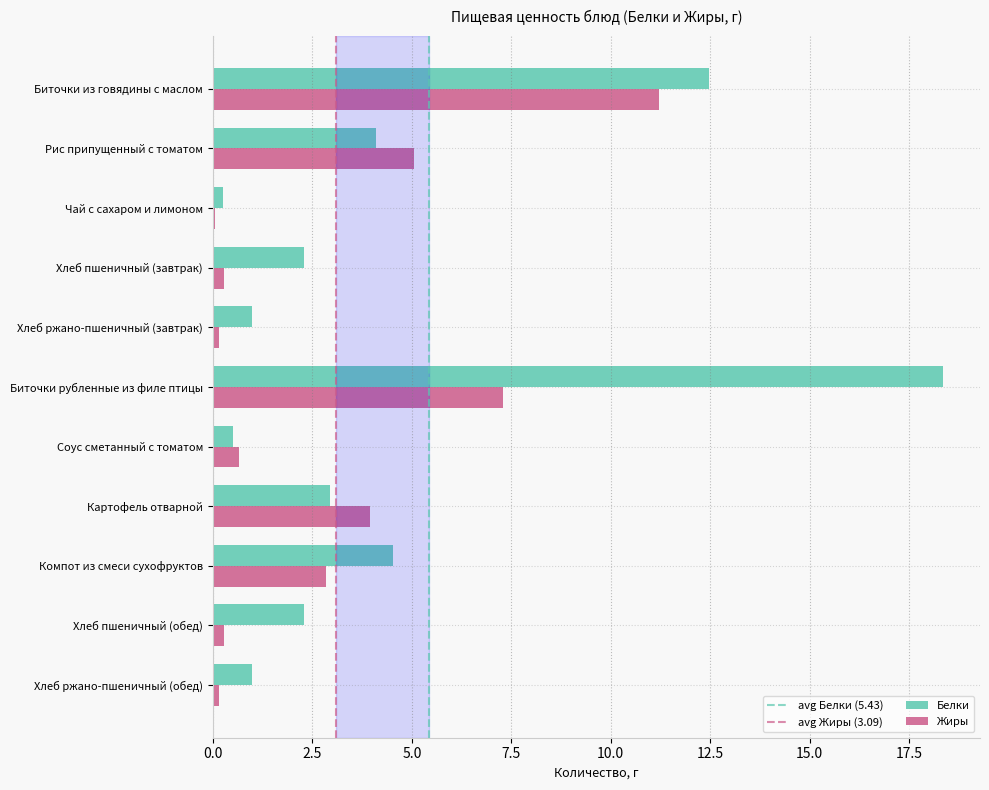

Which series has the widest spread of values?

Белки